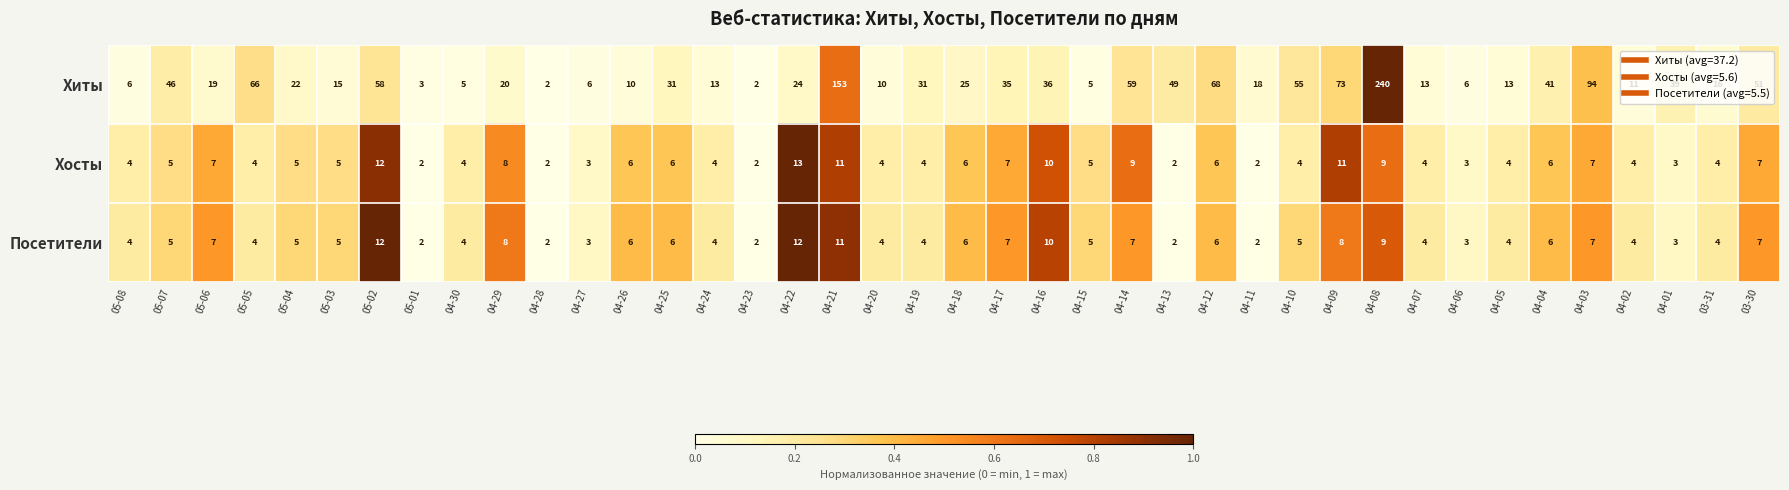

Between 04-12 and 04-03, which series saw the biggest shift?

Хиты